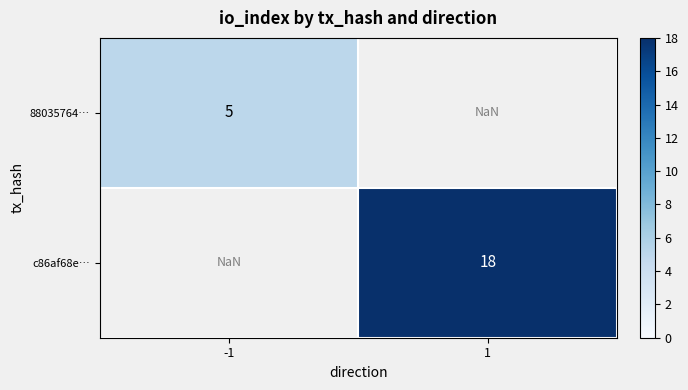

The value of 88035764… at -1 is 3.1. True or false?

False